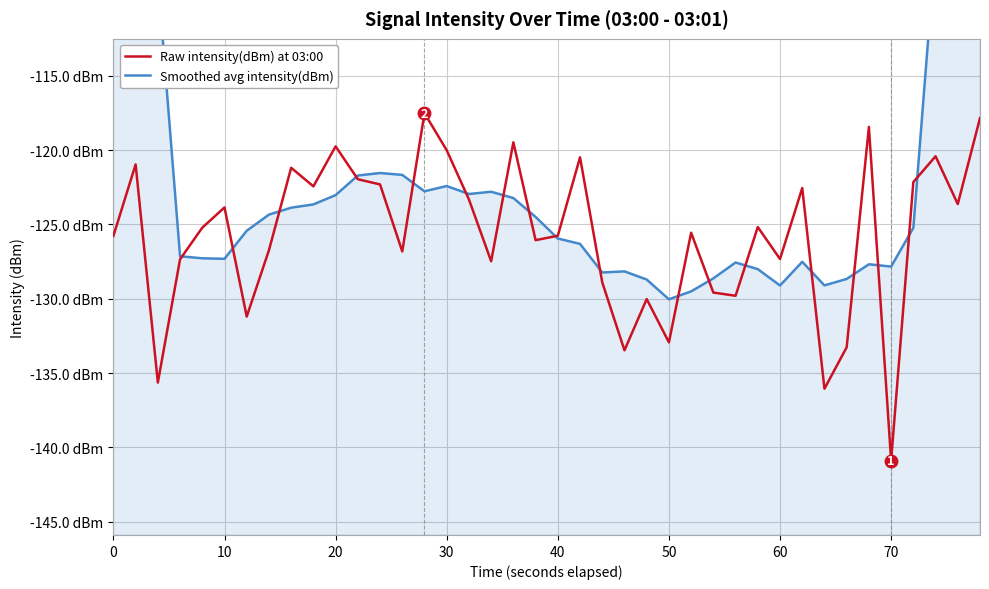

How many series are shown in this chart?

2